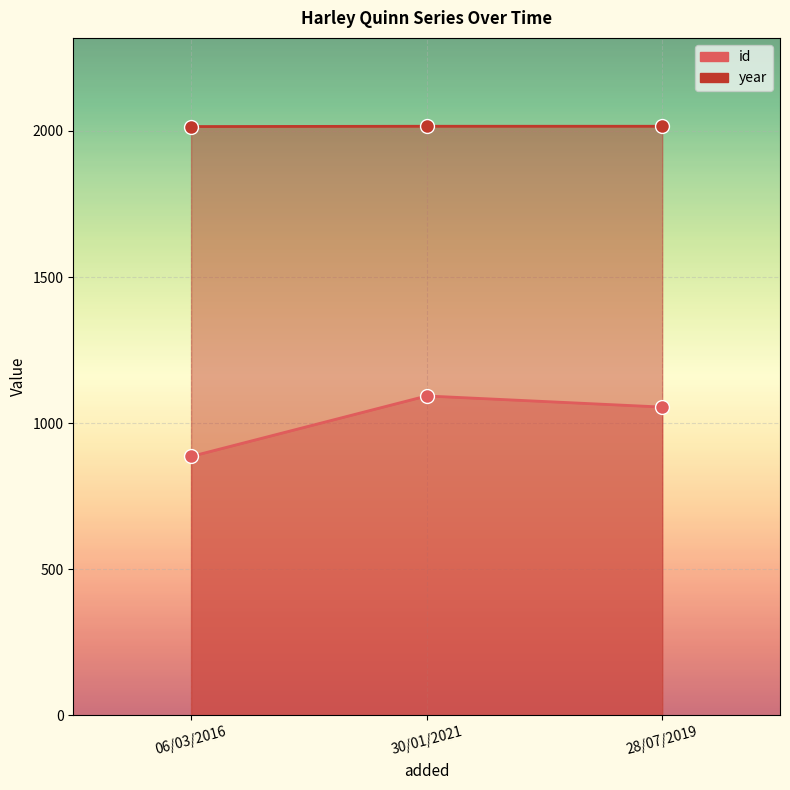

Is it true that year equals 3090 at 30/01/2021?

False